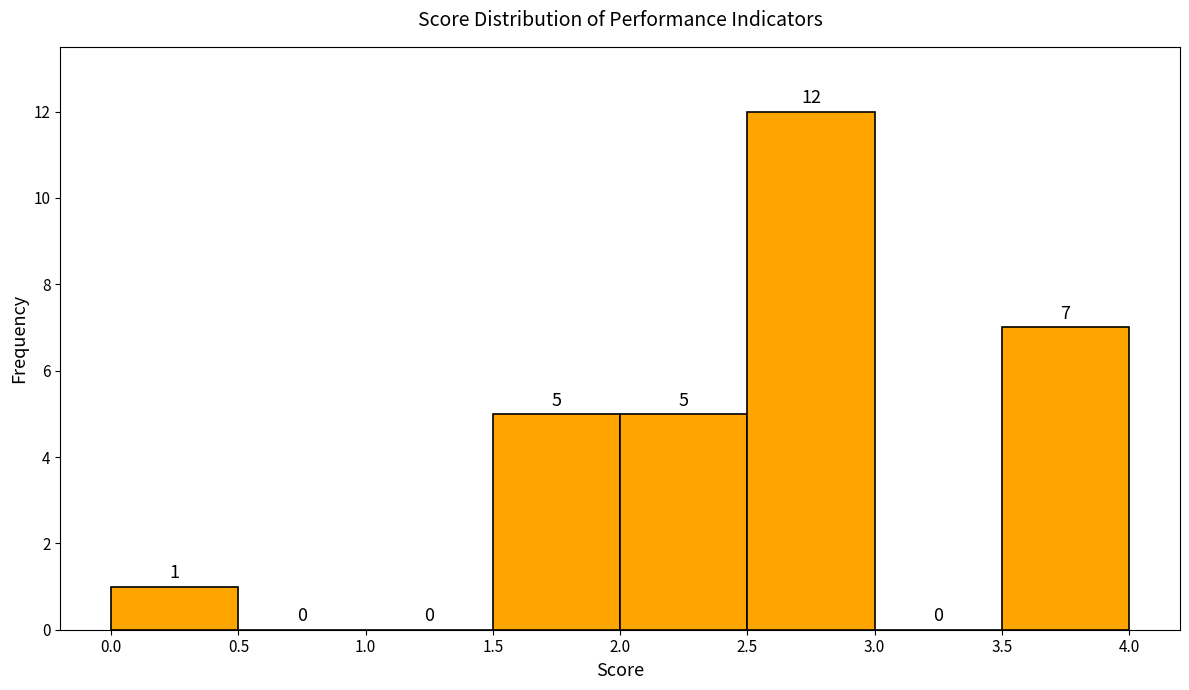

Reading left to right, transcribe this chart: for each bar, give the range it covers on the x-axis and its height.

0.0 to 0.5: 1
0.5 to 1.0: 0
1.0 to 1.5: 0
1.5 to 2.0: 5
2.0 to 2.5: 5
2.5 to 3.0: 12
3.0 to 3.5: 0
3.5 to 4.0: 7